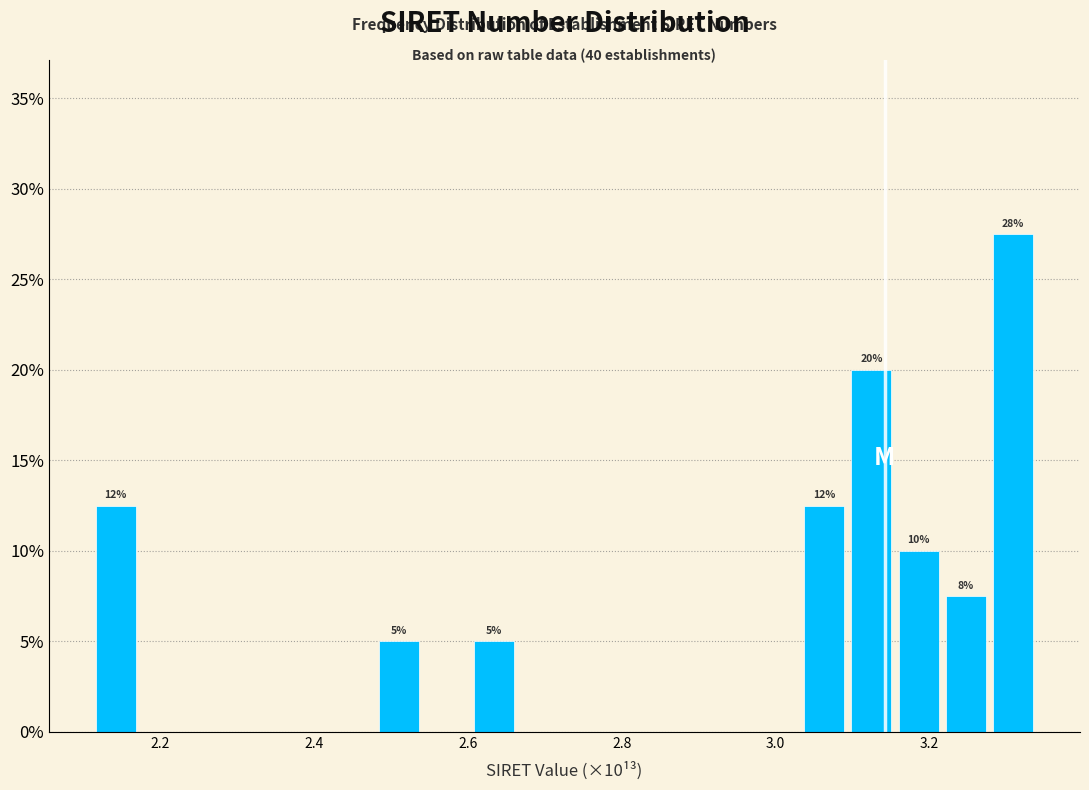

Read against the x-axis, roughly where is the centre of the tallest bar?

3.30